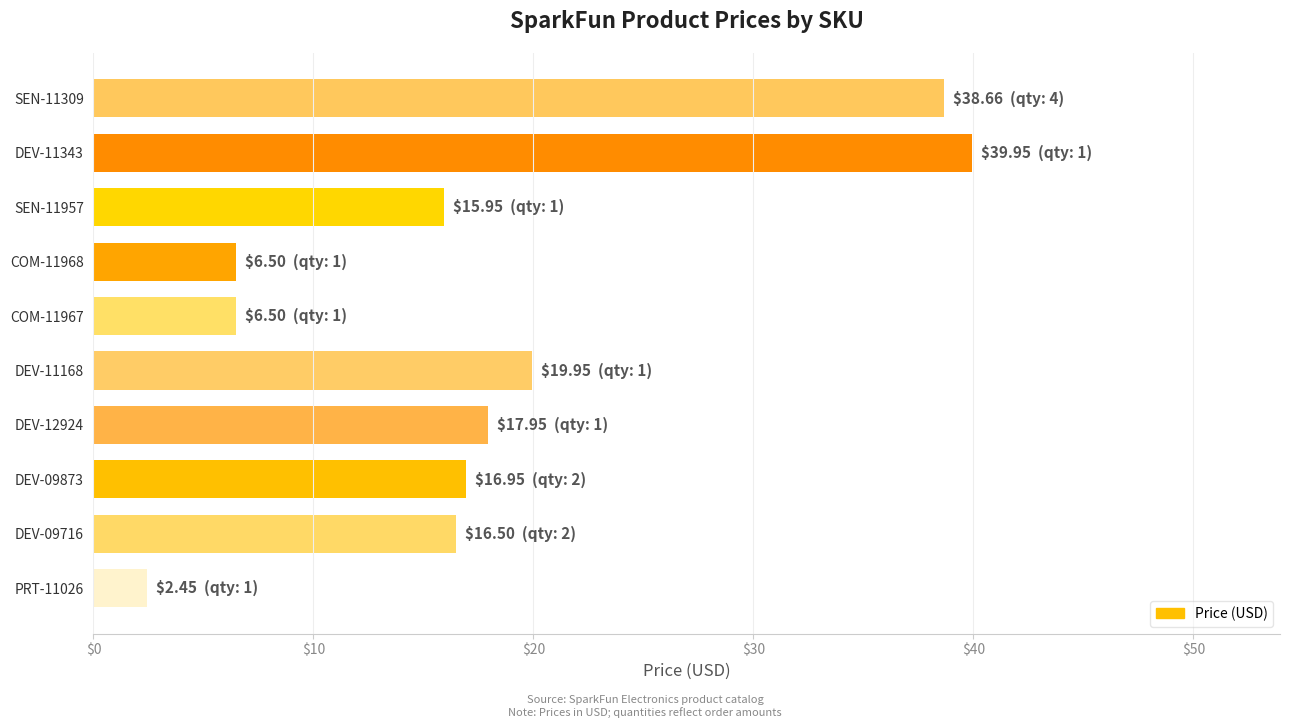

Where is the data nearest to the value 21?

DEV-11168